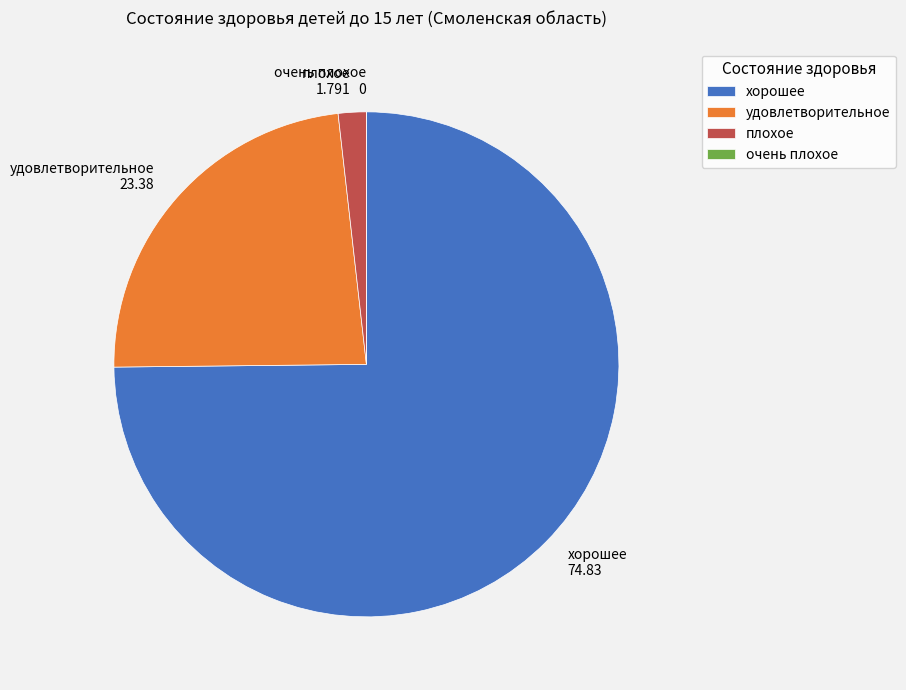

The удовлетворительное slice represents 23% of the pie. True or false?

True